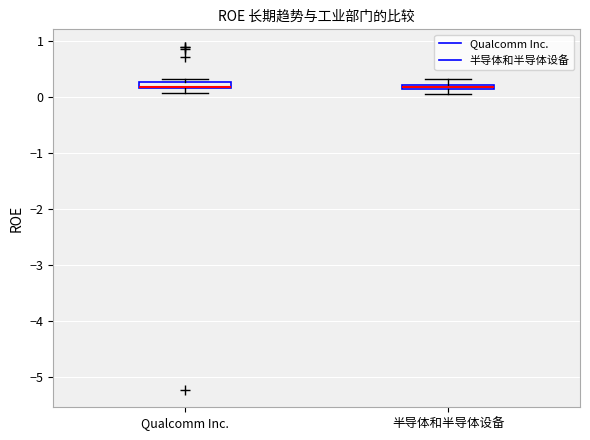

Where is the lower edge of the box for 半导体和半导体设备 on the y-axis? The values are not printed on the chart, so give them approximately, as read against the axis.

0.1